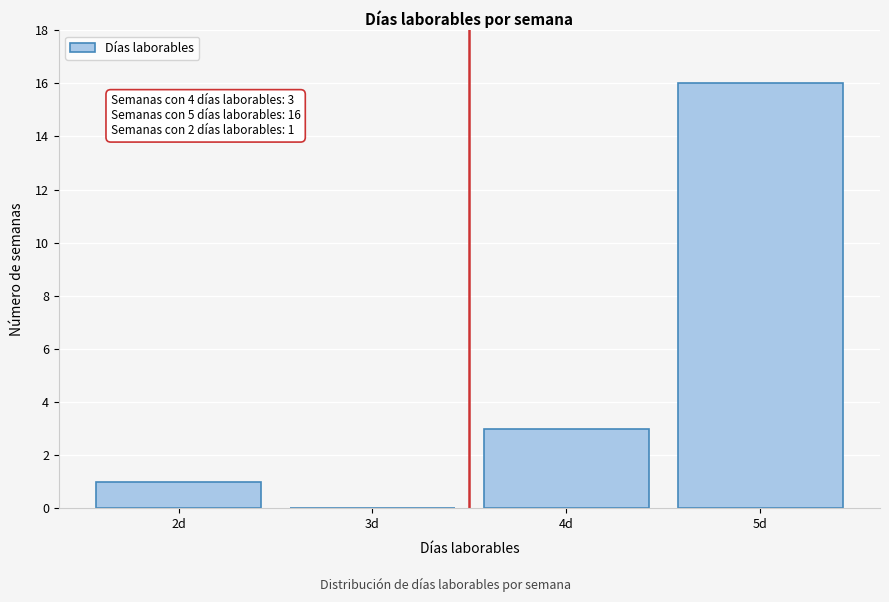

Reading left to right, transcribe all the data shown in this chart.

2d=1	3d=0	4d=3	5d=16